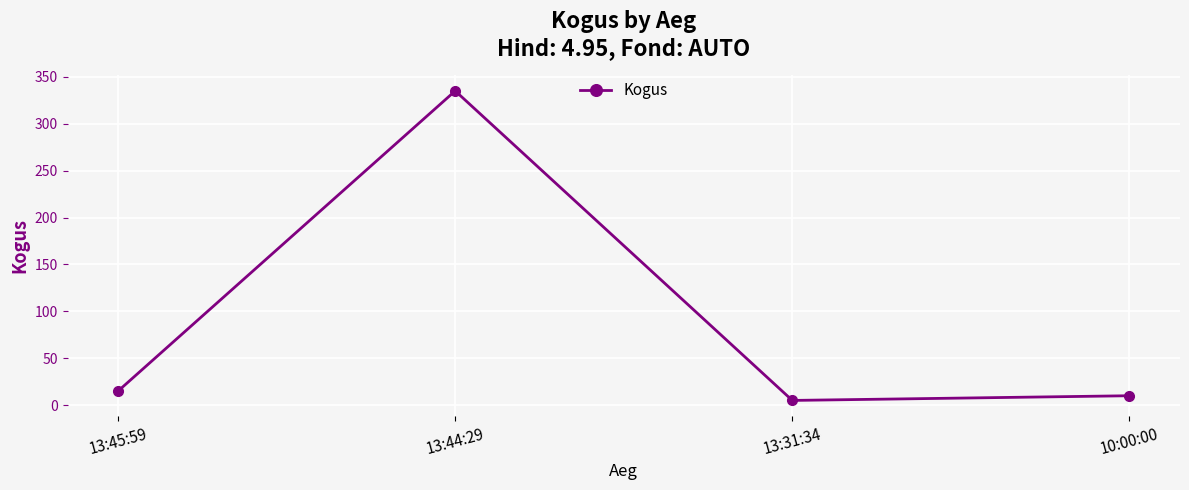

True or false: the data has more than 0 interior local peaks.

True